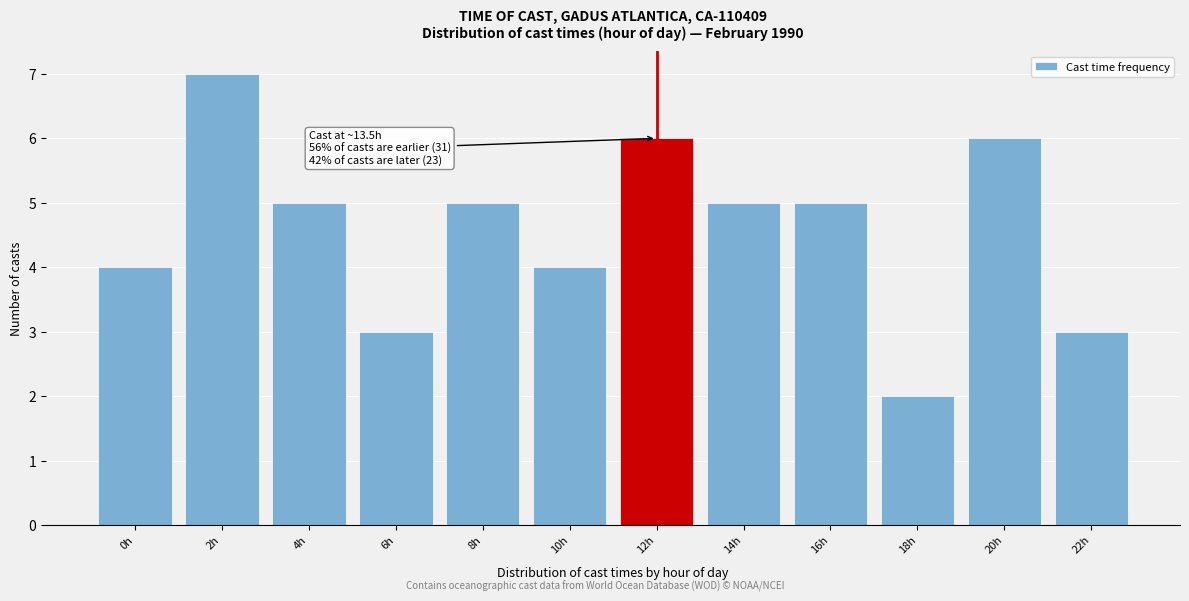

Reading left to right, what are all the values shown in this chart?

4	7	5	3	5	4	6	5	5	2	6	3